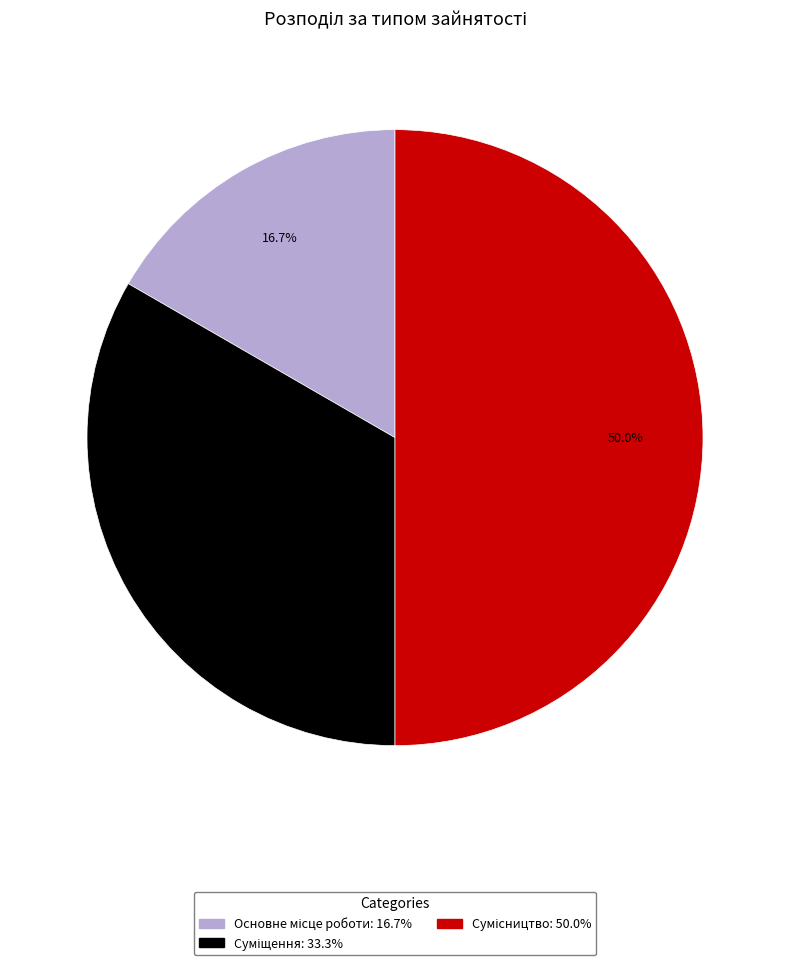

To the nearest percent, what portion does Суміщення represent?

33%